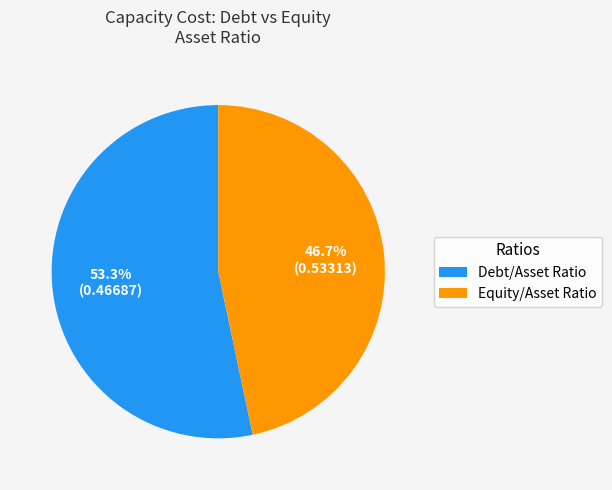

To the nearest percent, what is the difference between the Debt/Asset Ratio and Equity/Asset Ratio slice percentages?

7%